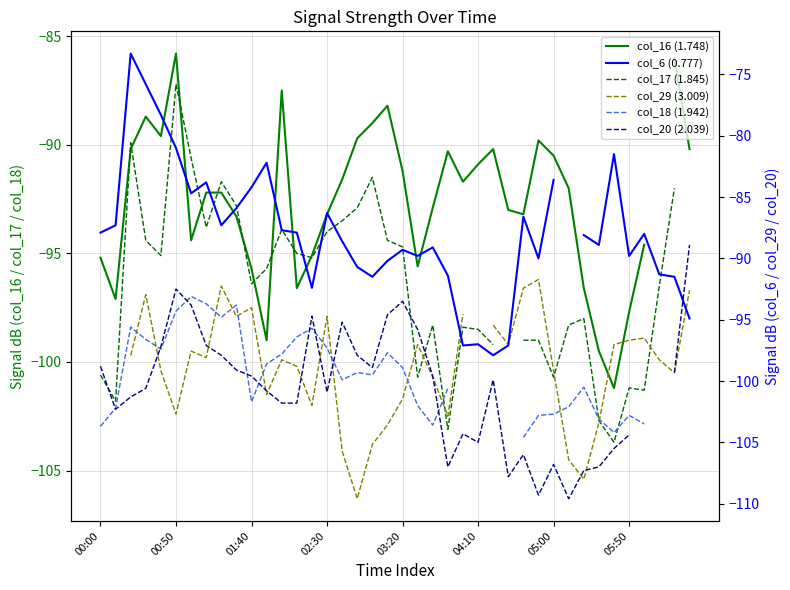

Does the chart display data point markers on the line(s)?

No